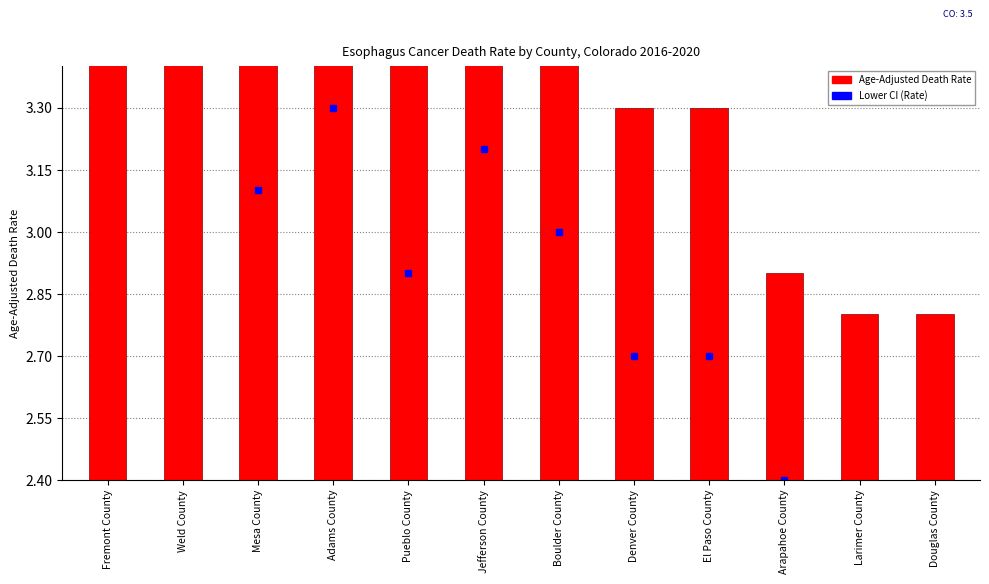

Are the bars grouped side by side (vs. stacked)?

Yes